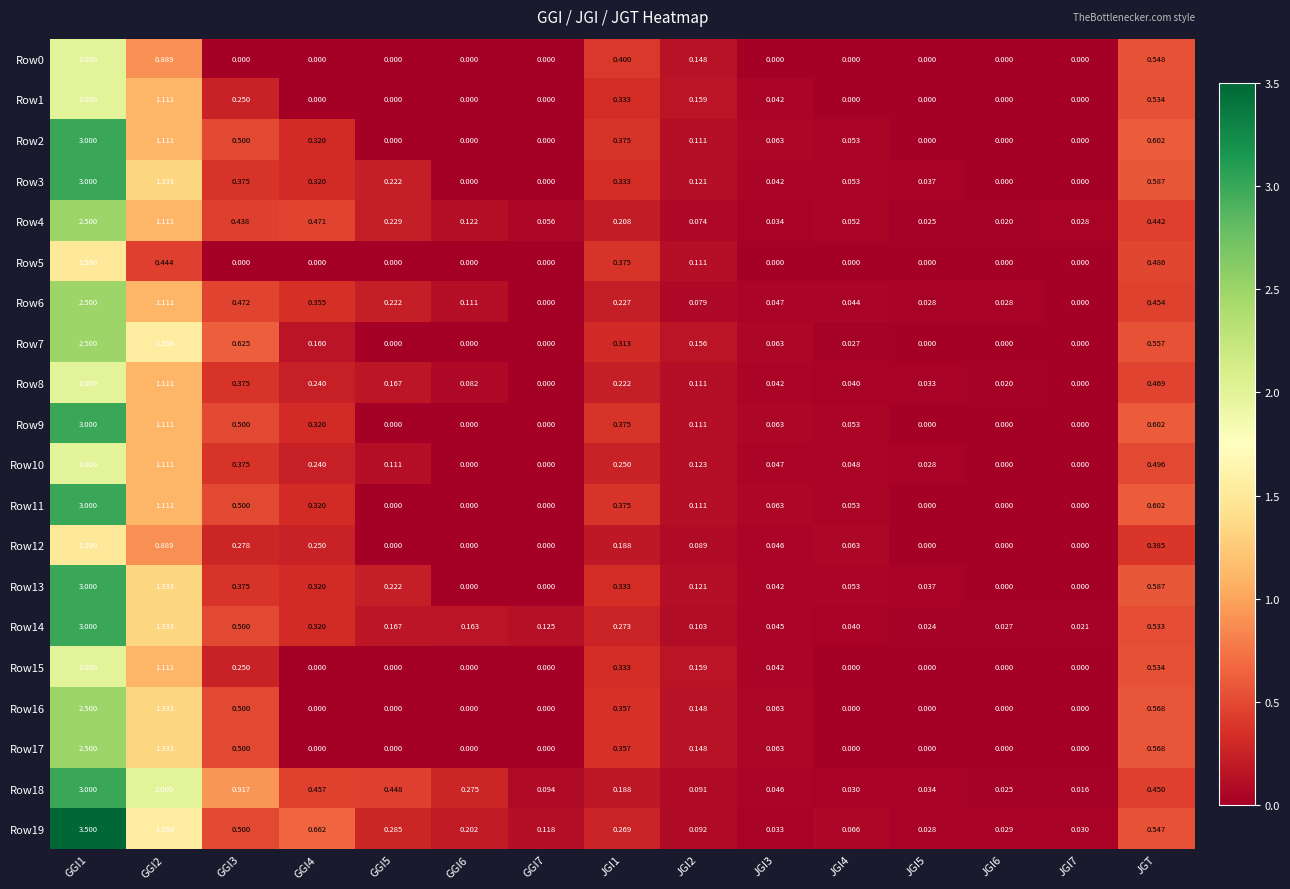

Is the value of Row16 at JGI1 greater than the value of Row8 at GGI1?

No